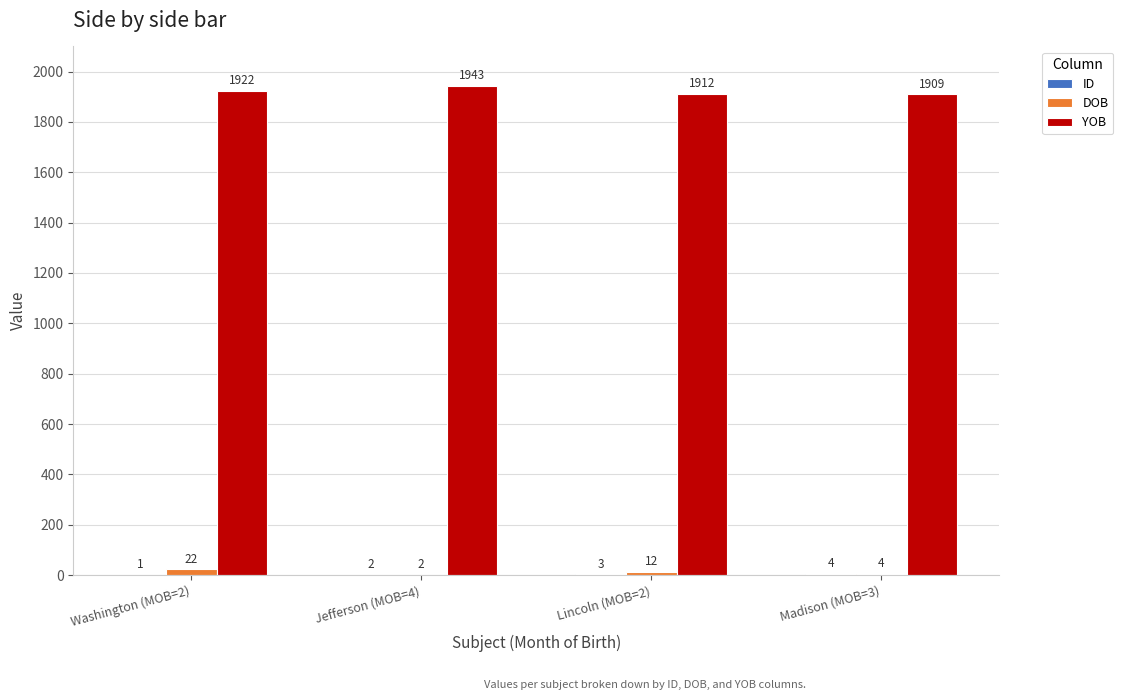

What value does the YOB series have at Madison (MOB=3)?

1909